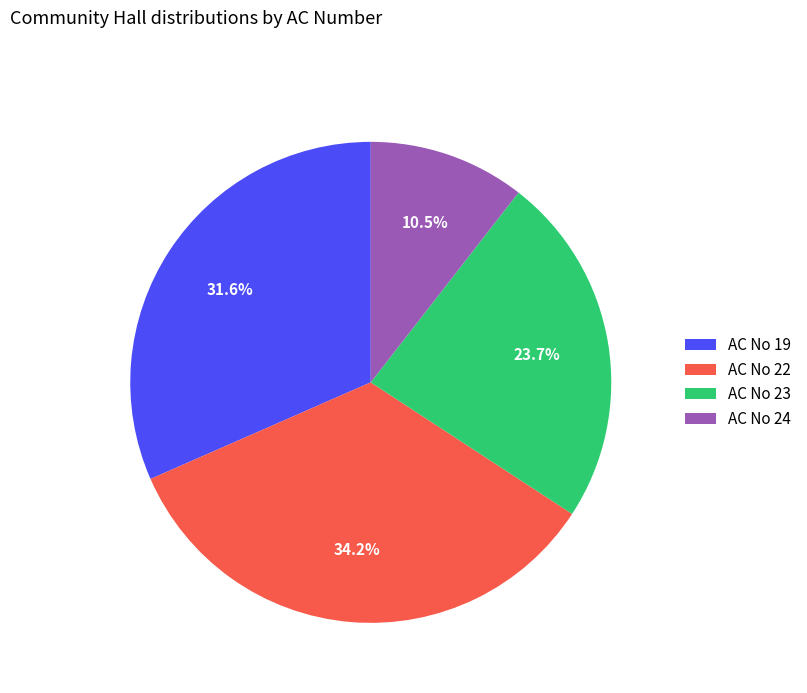

Count the number of slices in the pie.

4